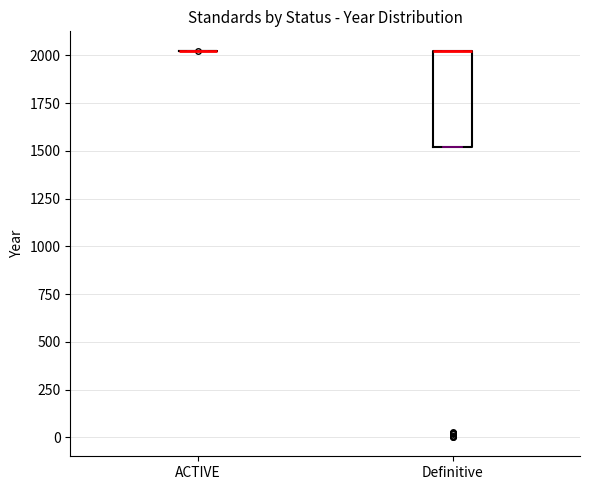

Comparing the boxes themselves (not the whiskers), which one is the tallest?

Definitive